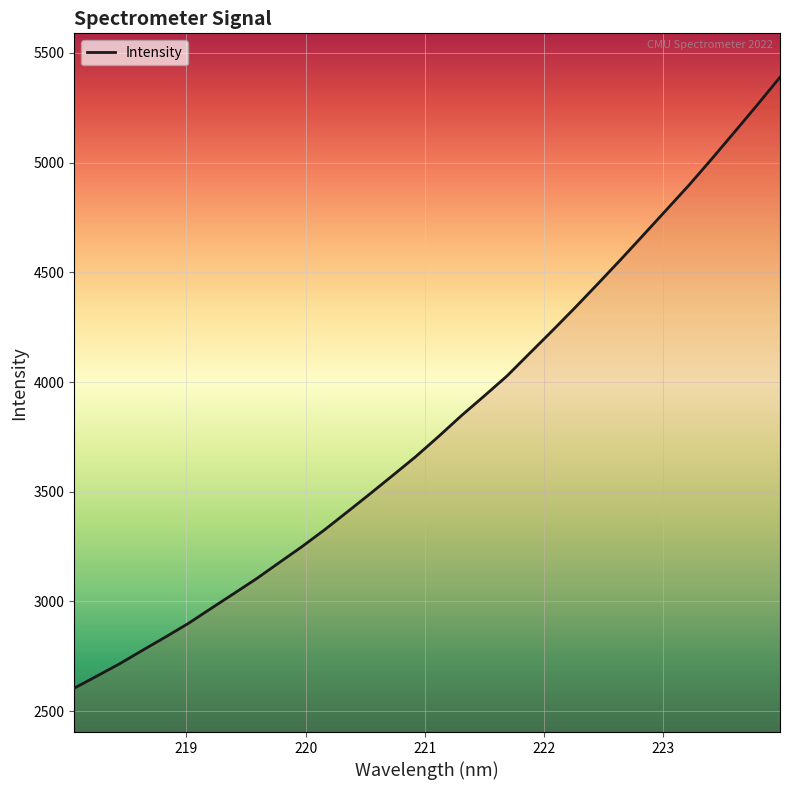

What is the minimum value shown in the chart?

2604.7